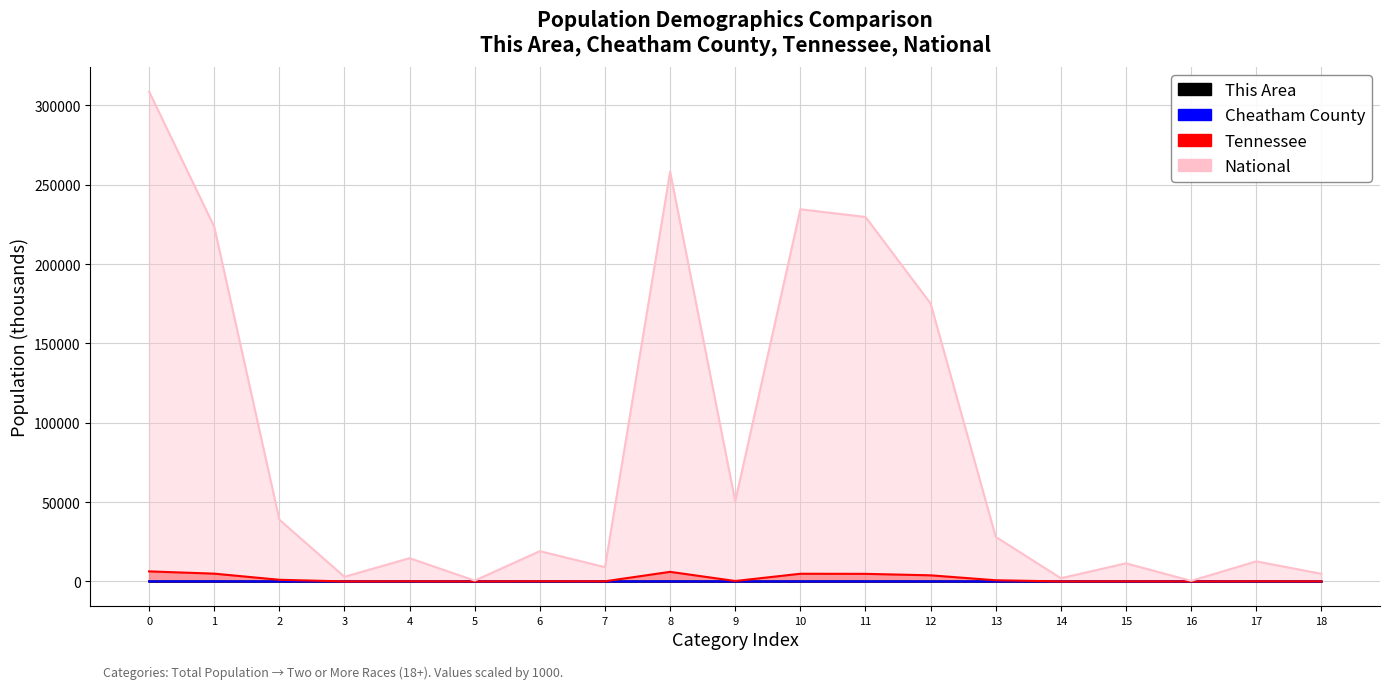

What is the value of the Cheatham County point at the 9th from the left?

38.2